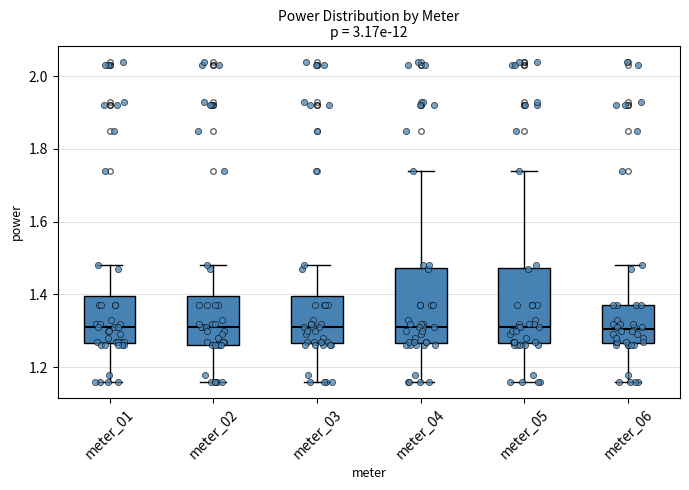

Reading left to right, read every box against the y-axis: the position of its median line, the range the box covers, and the ends of its whiskers. The values are not printed on the chart, so give them approximately, as read against the axis.

meter_01: median 1.32, box 1.26 to 1.40, whiskers 1.16 to 1.48
meter_02: median 1.32, box 1.26 to 1.40, whiskers 1.16 to 1.48
meter_03: median 1.32, box 1.26 to 1.40, whiskers 1.16 to 1.48
meter_04: median 1.32, box 1.26 to 1.48, whiskers 1.16 to 1.74
meter_05: median 1.32, box 1.26 to 1.48, whiskers 1.16 to 1.74
meter_06: median 1.30, box 1.26 to 1.38, whiskers 1.16 to 1.48